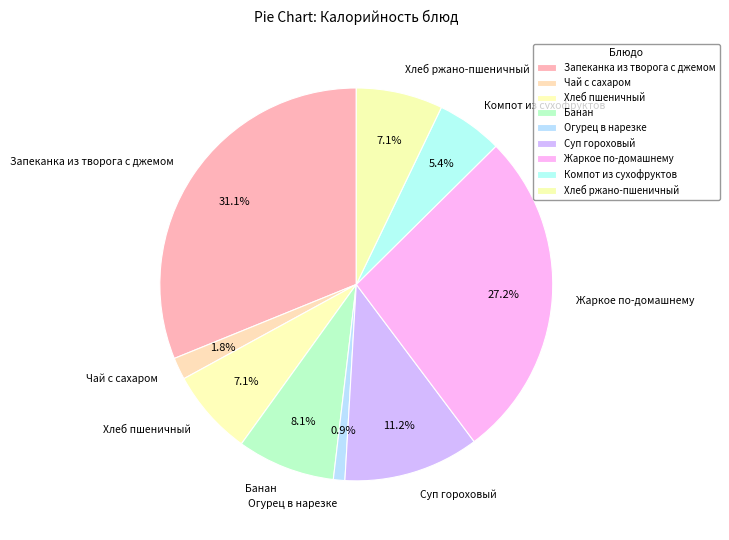

Is Жаркое по-домашнему the majority of the pie?

No